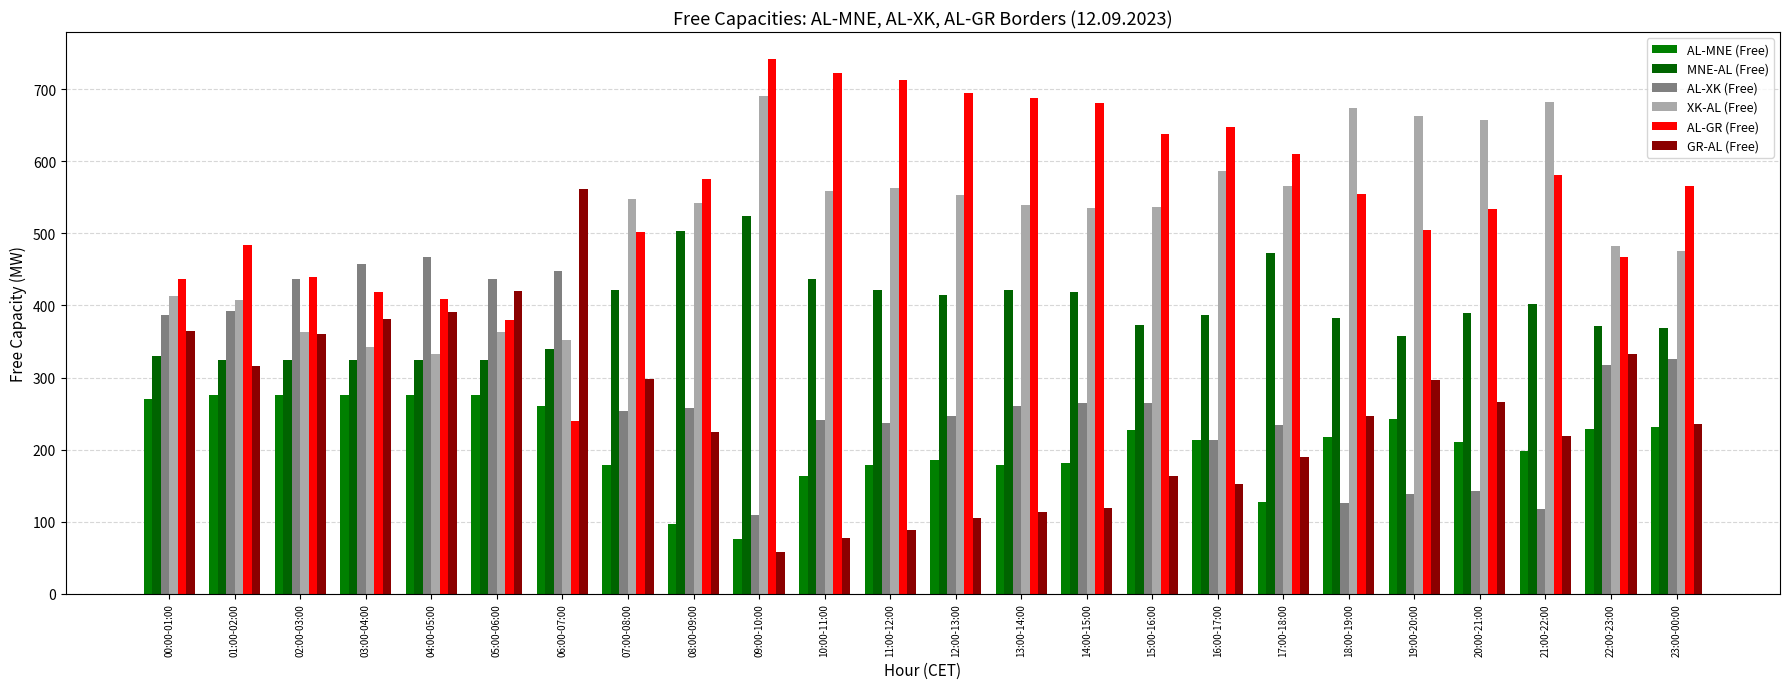

Count the number of data series in this chart.

6